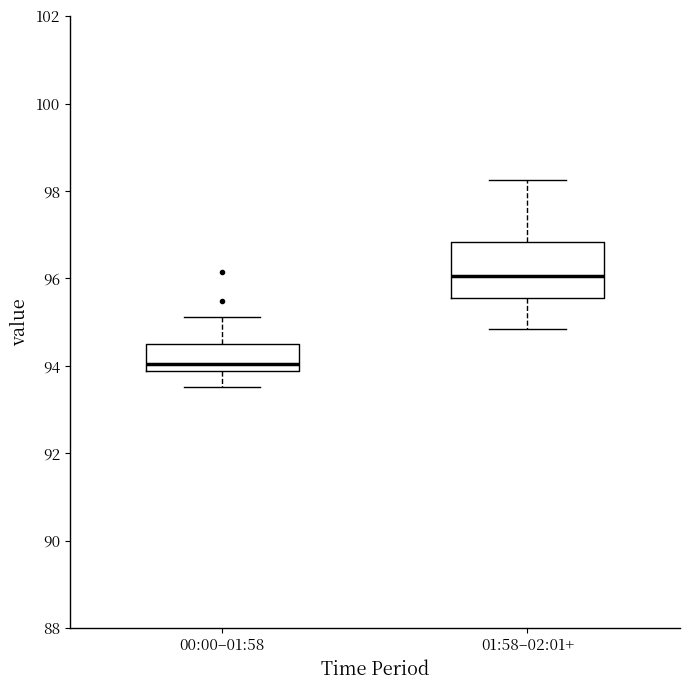

Reading left to right, read every box against the y-axis: the position of its median line, the range the box covers, and the ends of its whiskers. The values are not printed on the chart, so give them approximately, as read against the axis.

00:00–01:58: median 94.0, box 93.8 to 94.4, whiskers 93.6 to 95.2
01:58–02:01+: median 96.0, box 95.6 to 96.8, whiskers 94.8 to 98.2